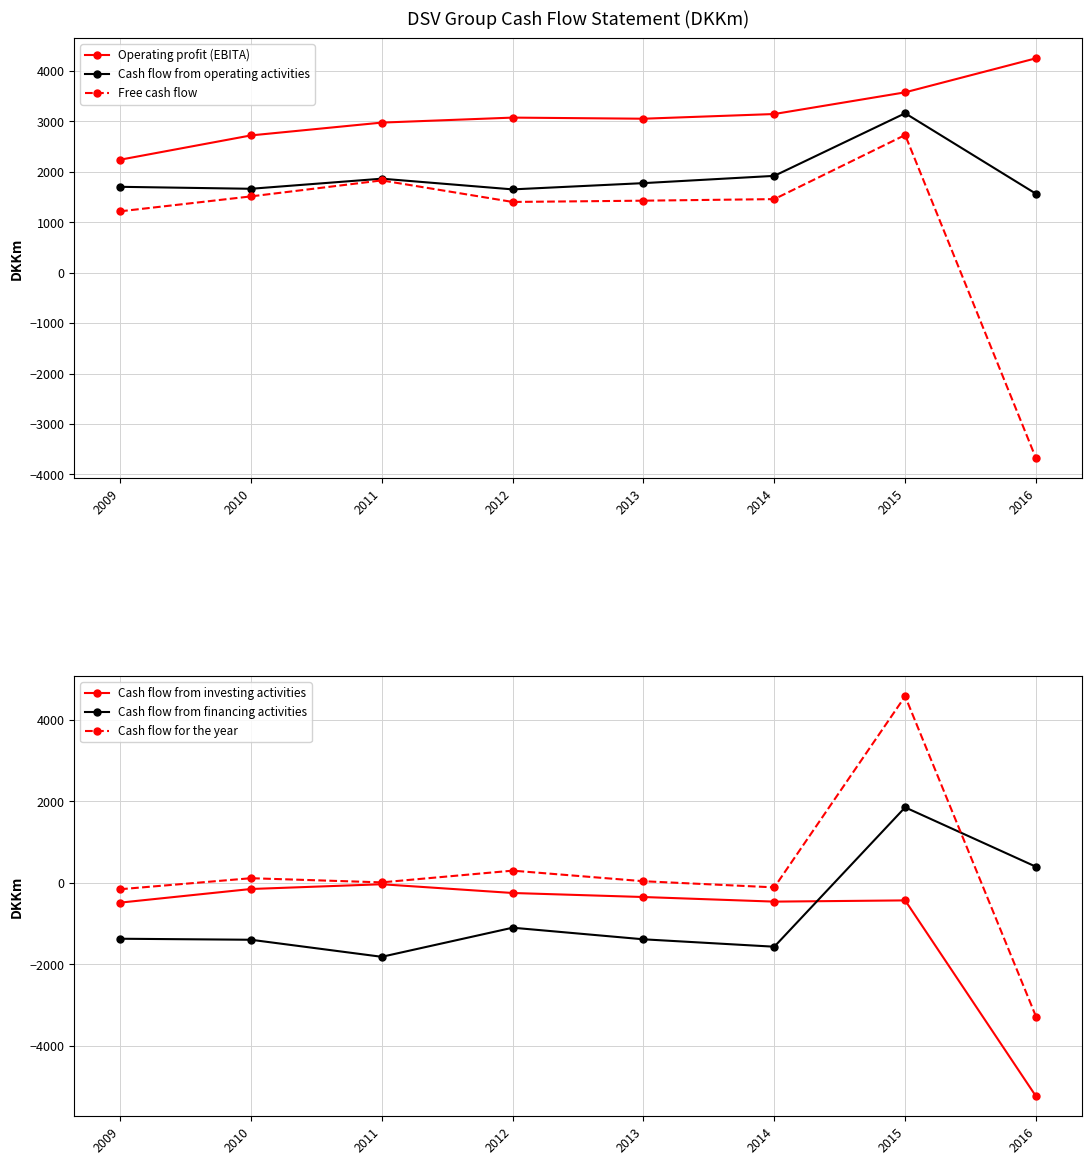

What is the difference between the second highest and minimum values in the Cash flow from investing activities series?

5093